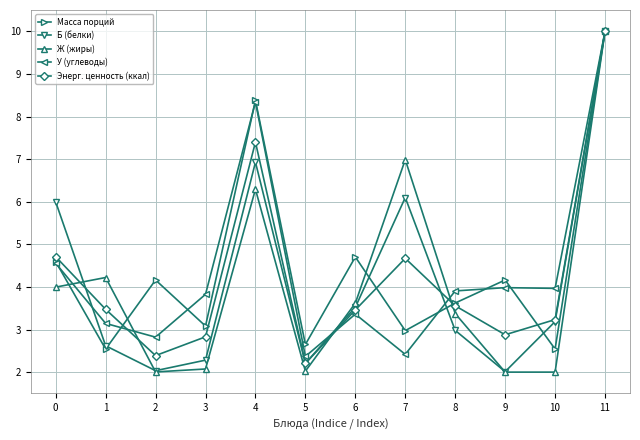

Between which two adjacent categories do Ж (жиры) and Б (белки) first intersect?

0 and 1